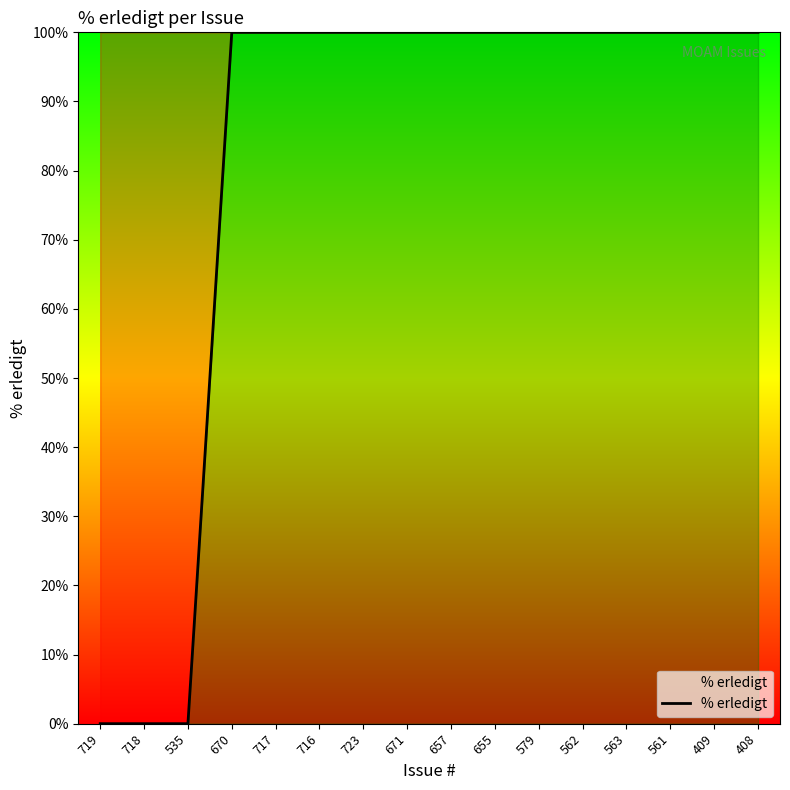

What position from the left is 723?

7